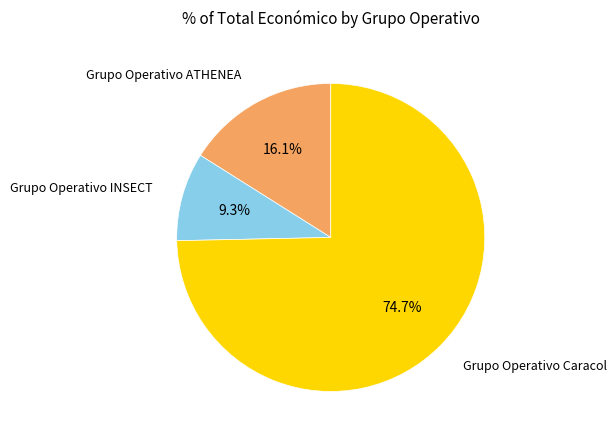

How much of the chart is everything except Grupo Operativo ATHENEA?

83.9%